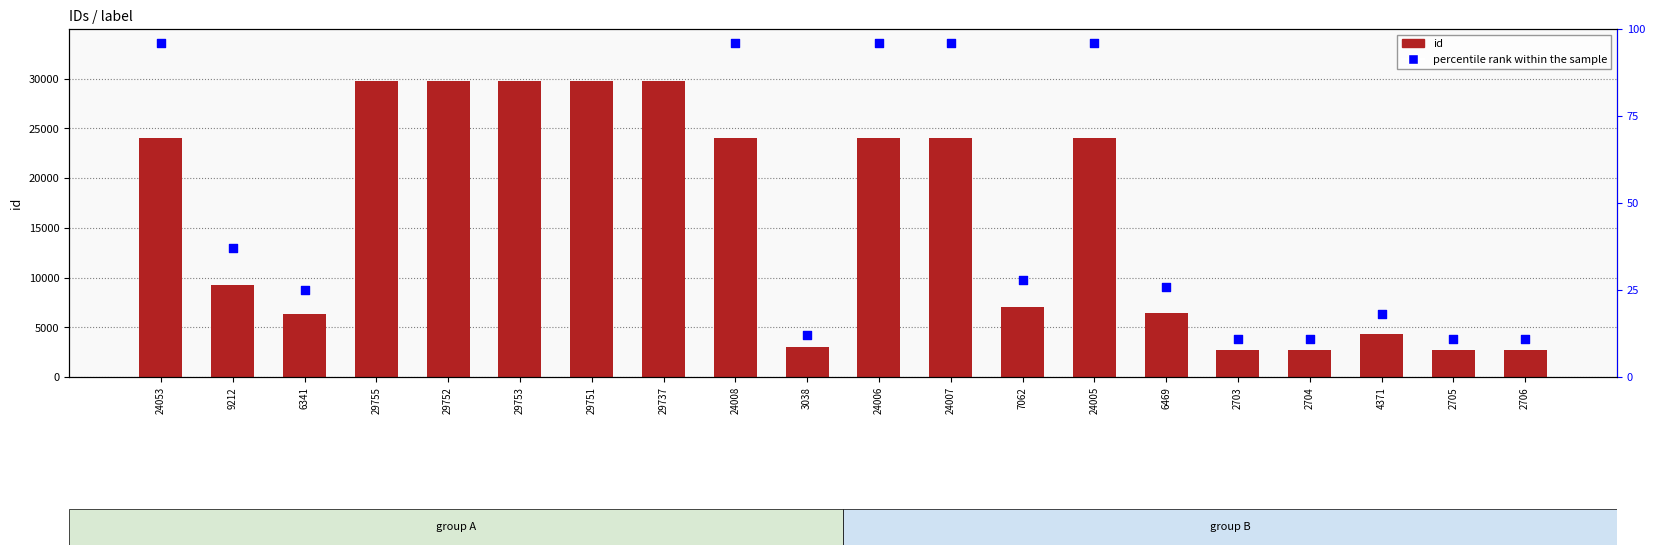

Is the value of id at 9212 greater than the value of percentile rank within the sample at 6341?

Yes